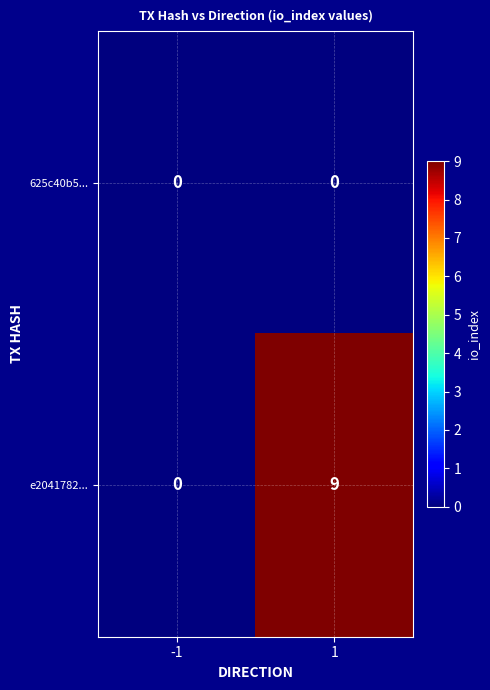

At which category is the sum across all series the highest?

1